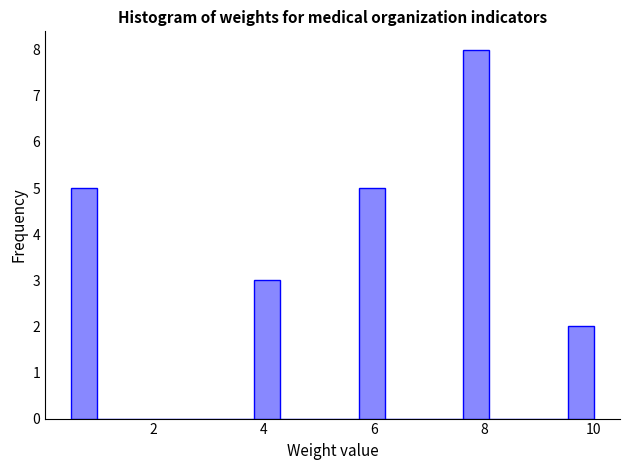

Around what value on the x-axis is the tallest bar? Give the approximate position of its centre, as read against the axis.

7.8